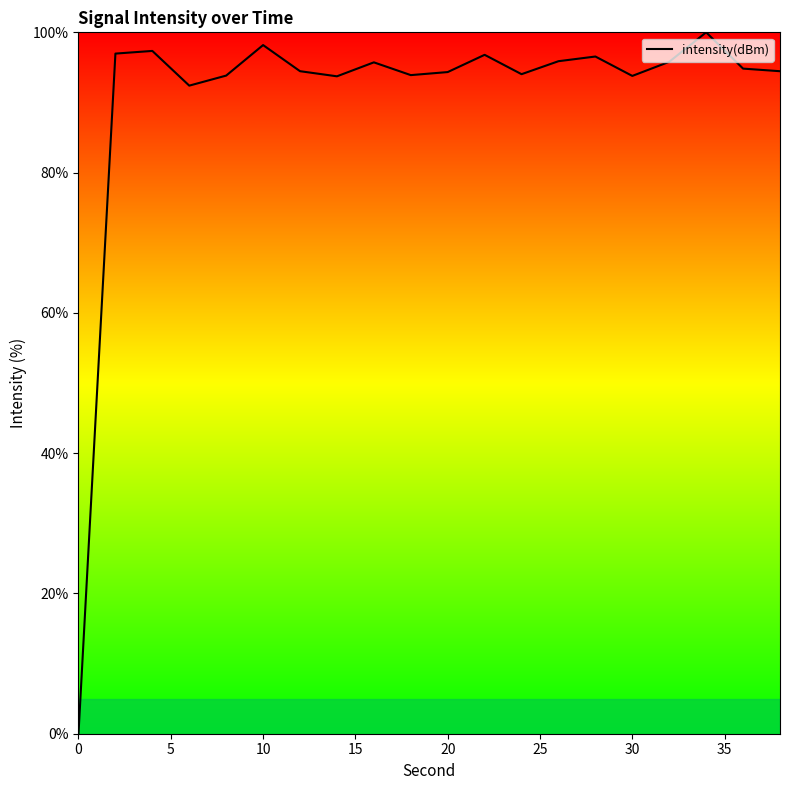

What is the maximum value shown in the chart?

100.0